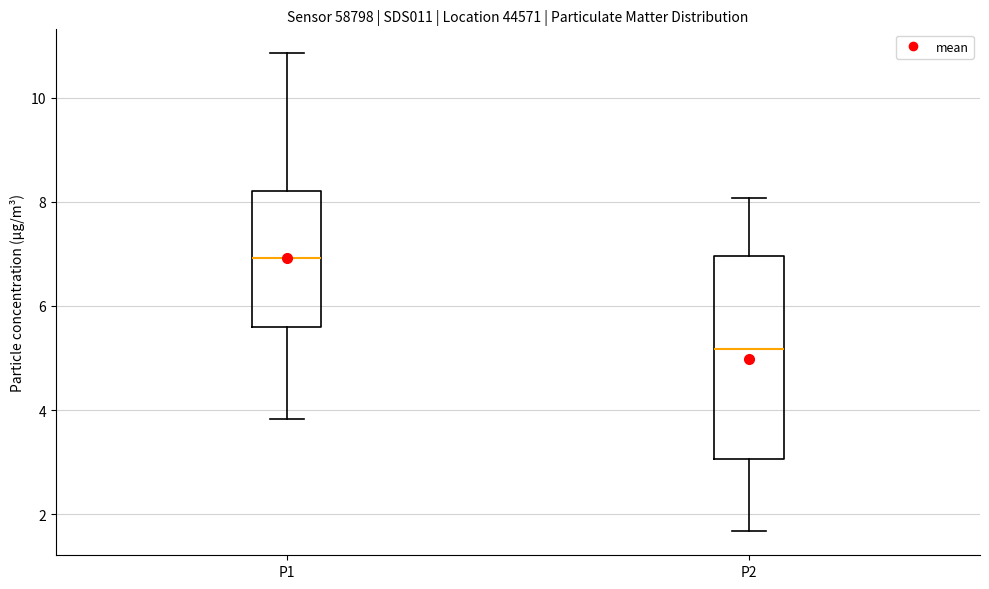

Which box is the tallest, from its lower edge to its upper edge?

P2